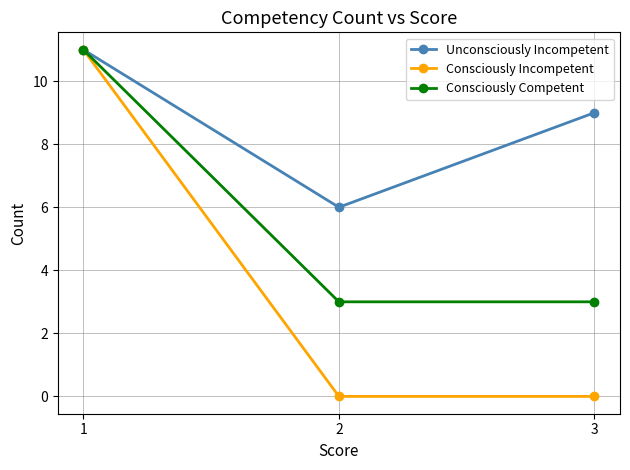

Which category has the highest value across all series?

1